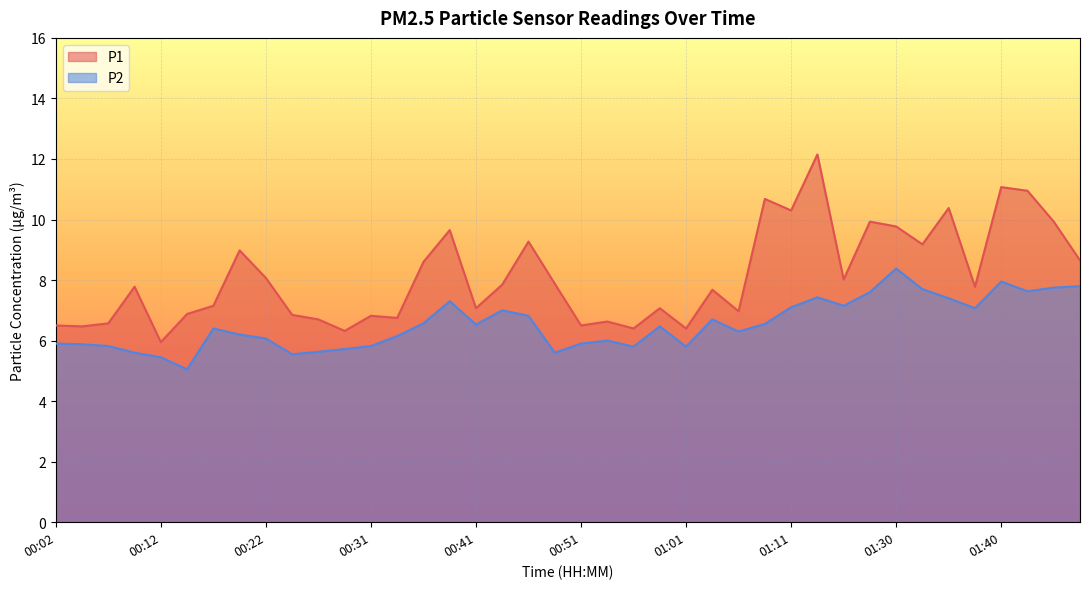

Reading left to right, what are all the values shown in this chart?

P1: 6.5	6.5	6.6	7.8	6.0	6.9	7.2	9.0	8.1	6.8	6.7	6.3	6.8	6.8	8.6	9.7	7.1	7.8	9.3	7.9	6.5	6.6	6.4	7.1	6.4	7.7	7.0	10.7	10.3	12.2	8.0	9.9	9.8	9.2	10.4	7.8	11.1	10.9	9.9	8.7
P2: 5.9	5.9	5.8	5.6	5.5	5.0	6.4	6.2	6.1	5.5	5.6	5.7	5.8	6.2	6.6	7.3	6.5	7.0	6.8	5.6	5.9	6.0	5.8	6.5	5.8	6.7	6.3	6.5	7.1	7.4	7.2	7.6	8.4	7.7	7.4	7.1	8.0	7.6	7.8	7.8